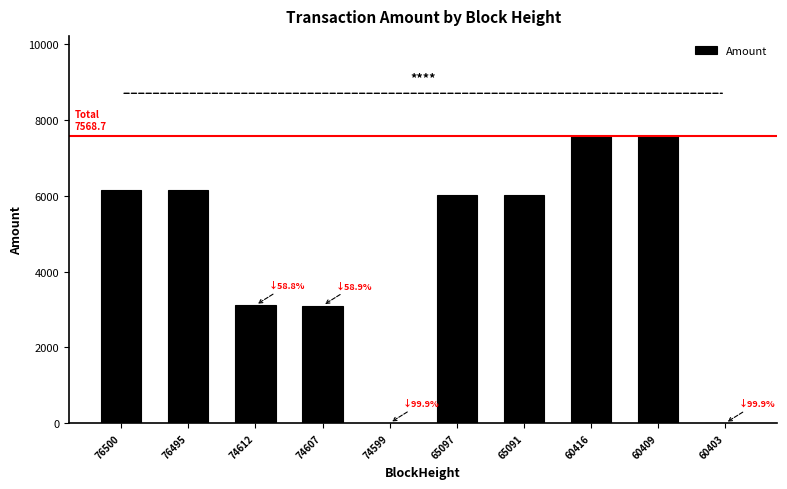

What is the sum of all values?

45721.7